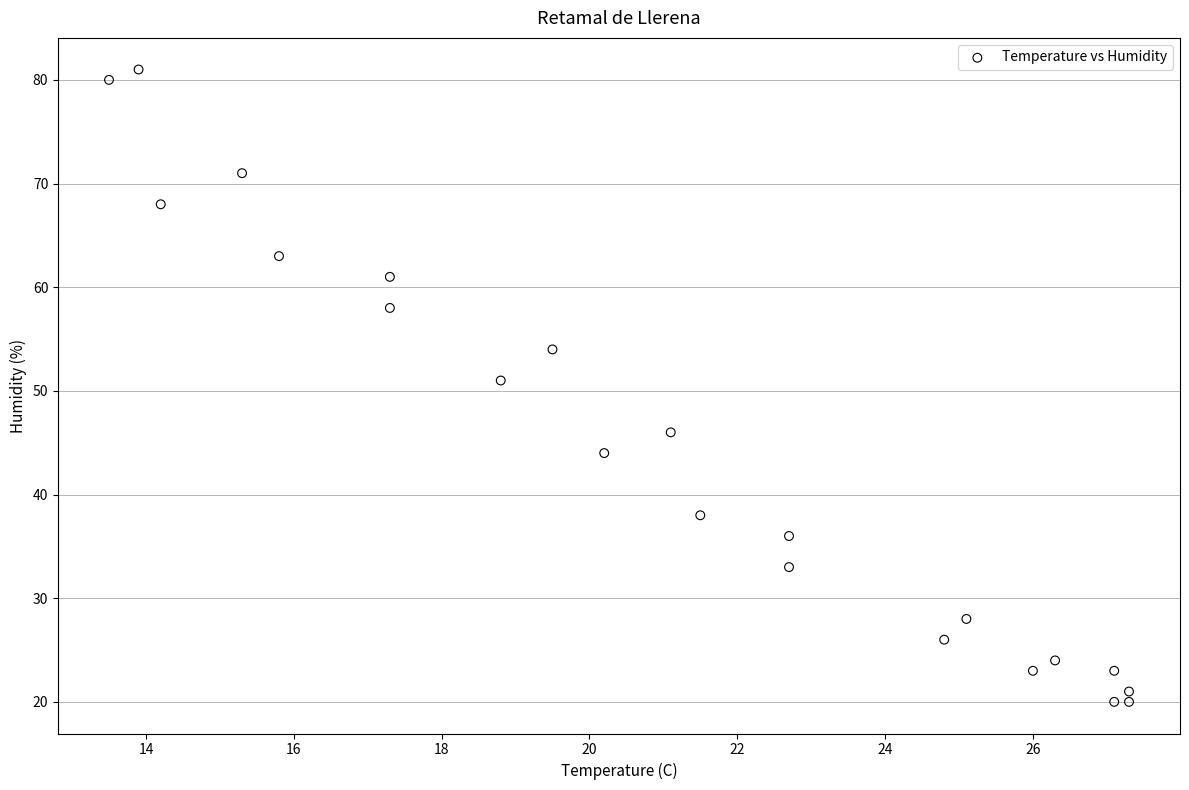

What is the range of Y values (max minus min)?

61